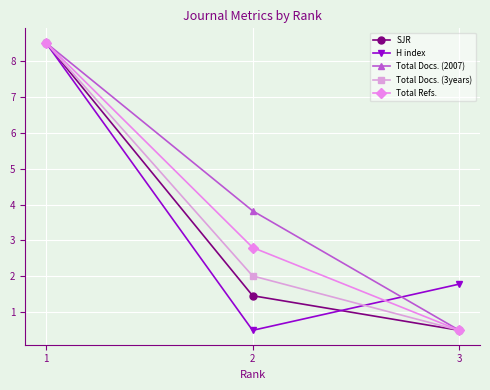

Is it true that Total Docs. (2007) equals 6.0 at 2?

False